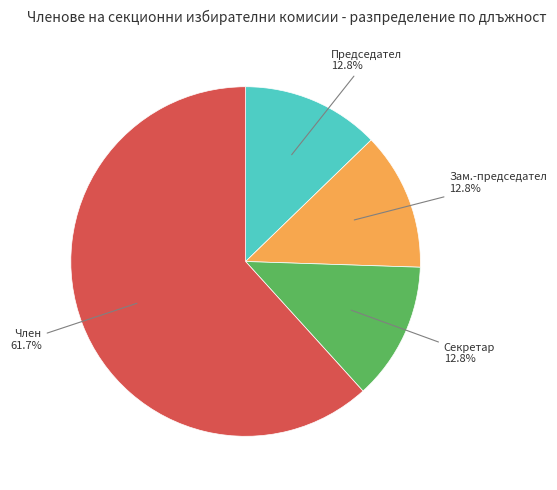

To the nearest percent, what is the average slice percentage?

25%